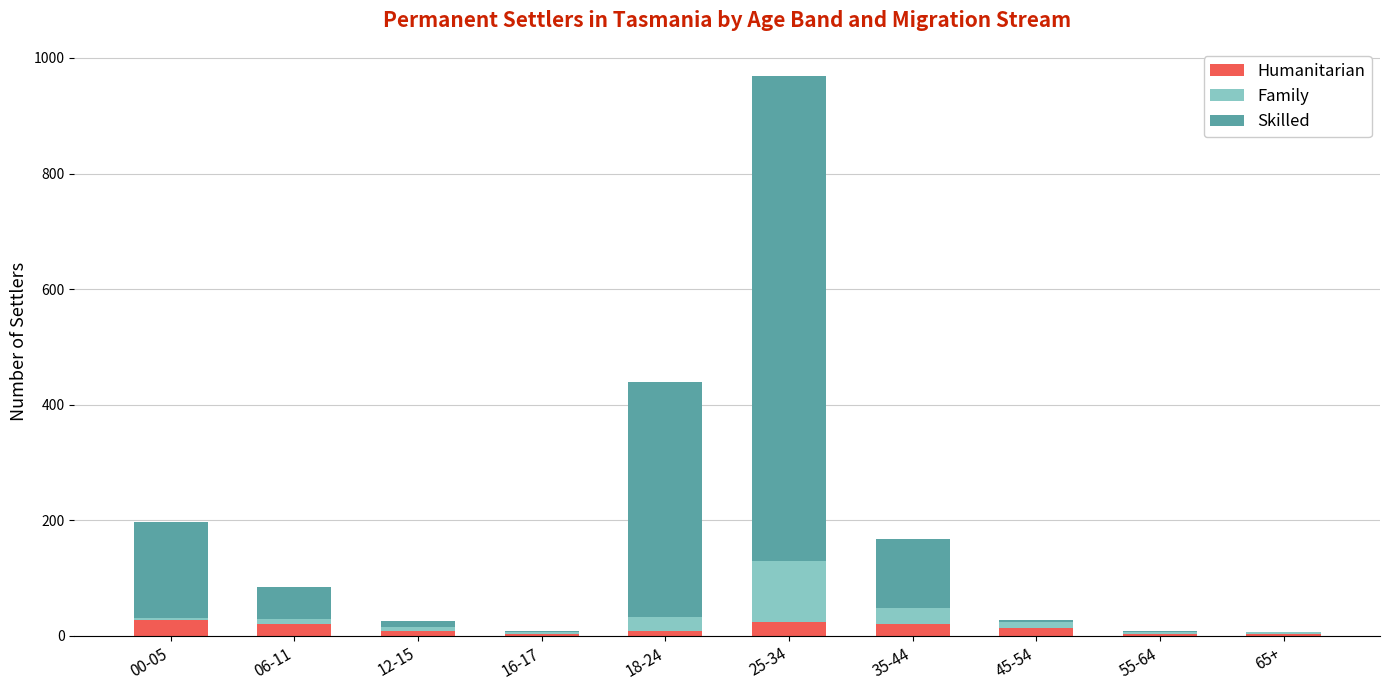

At which category is the sum across all series the highest?

25-34